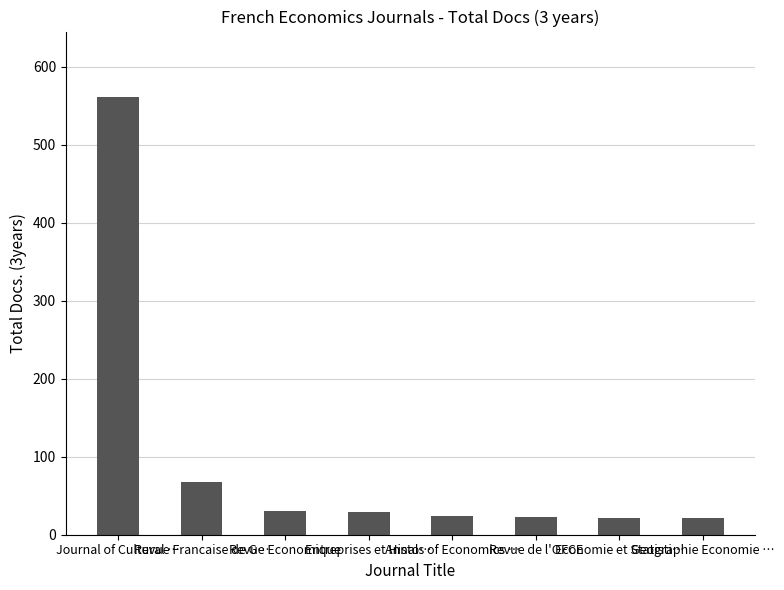

What is the value of the 3rd bar from the left?

31